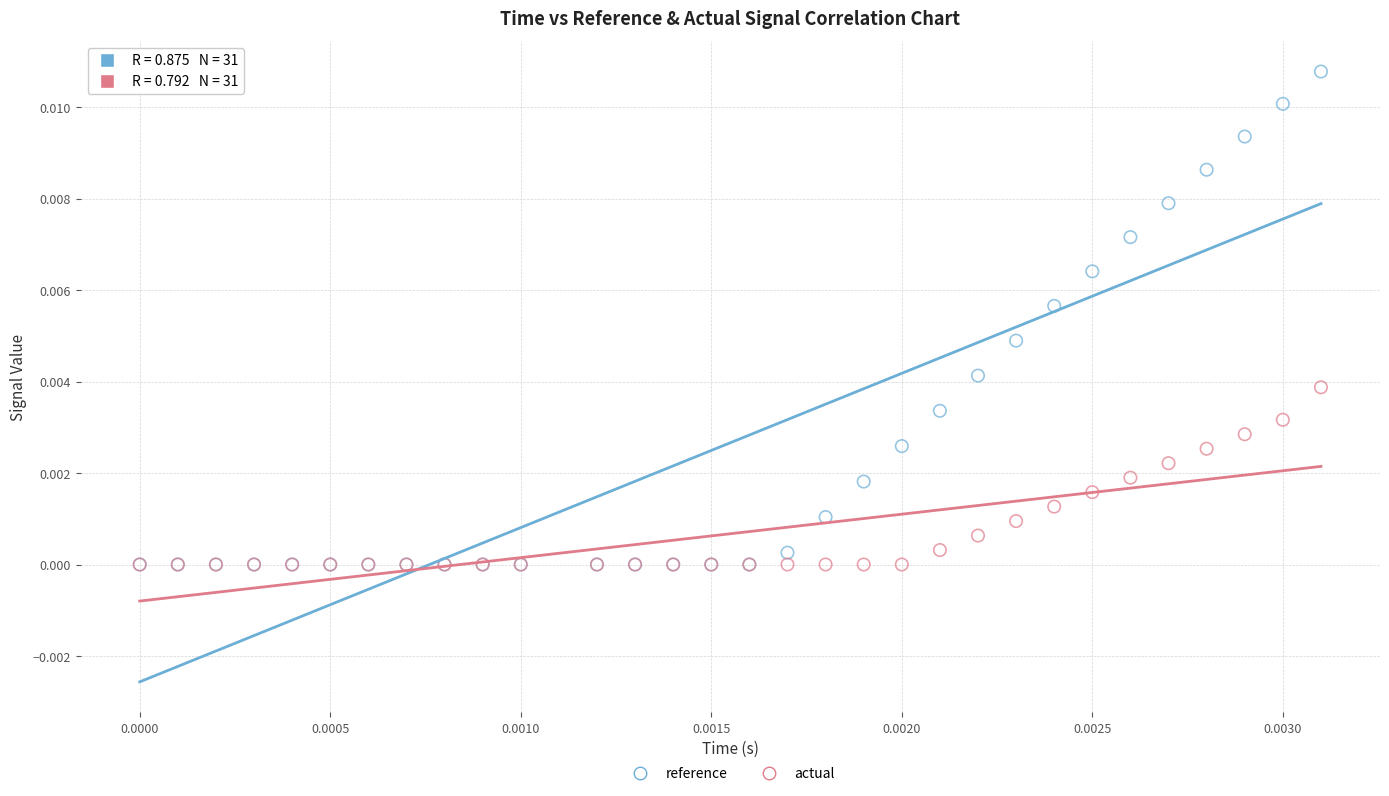

Which series contains the highest Y value?

reference